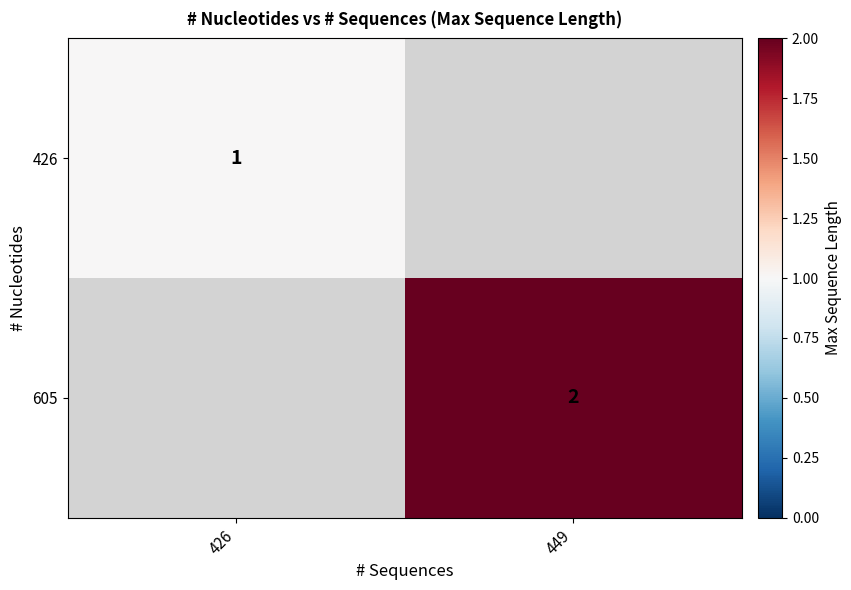

Is the value of 605 at 449 greater than the value of 426 at 426?

Yes